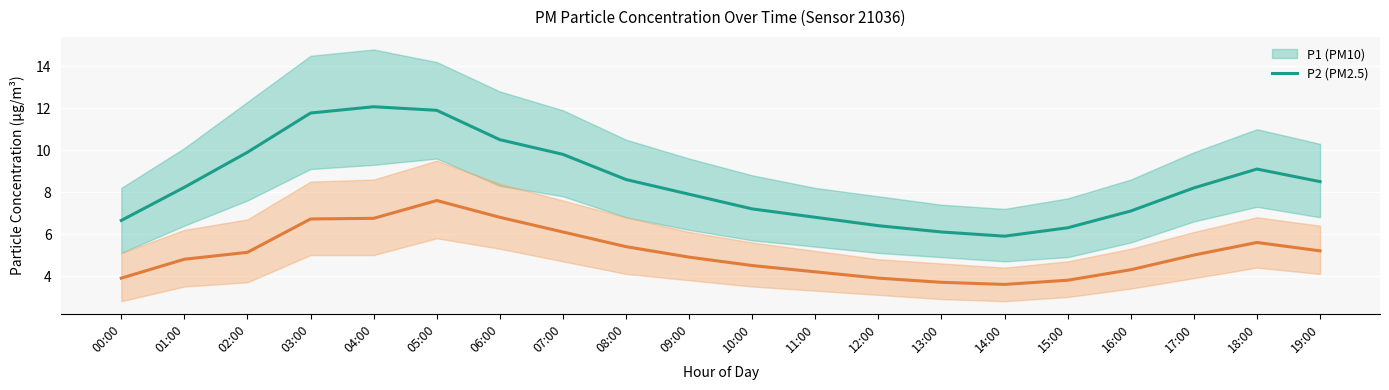

What is the sum of all P1 (PM10) values?

168.9